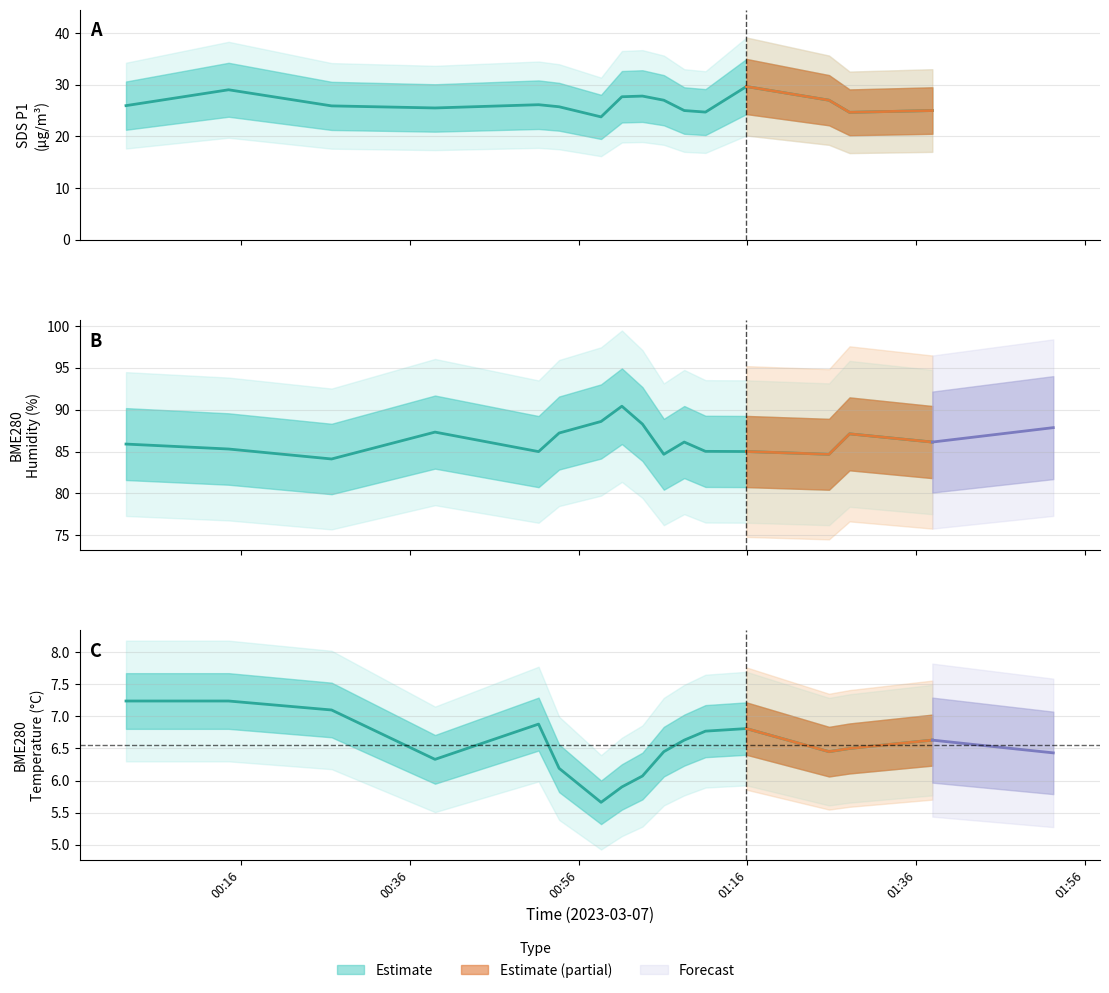

How many lines are shown in the chart?

2